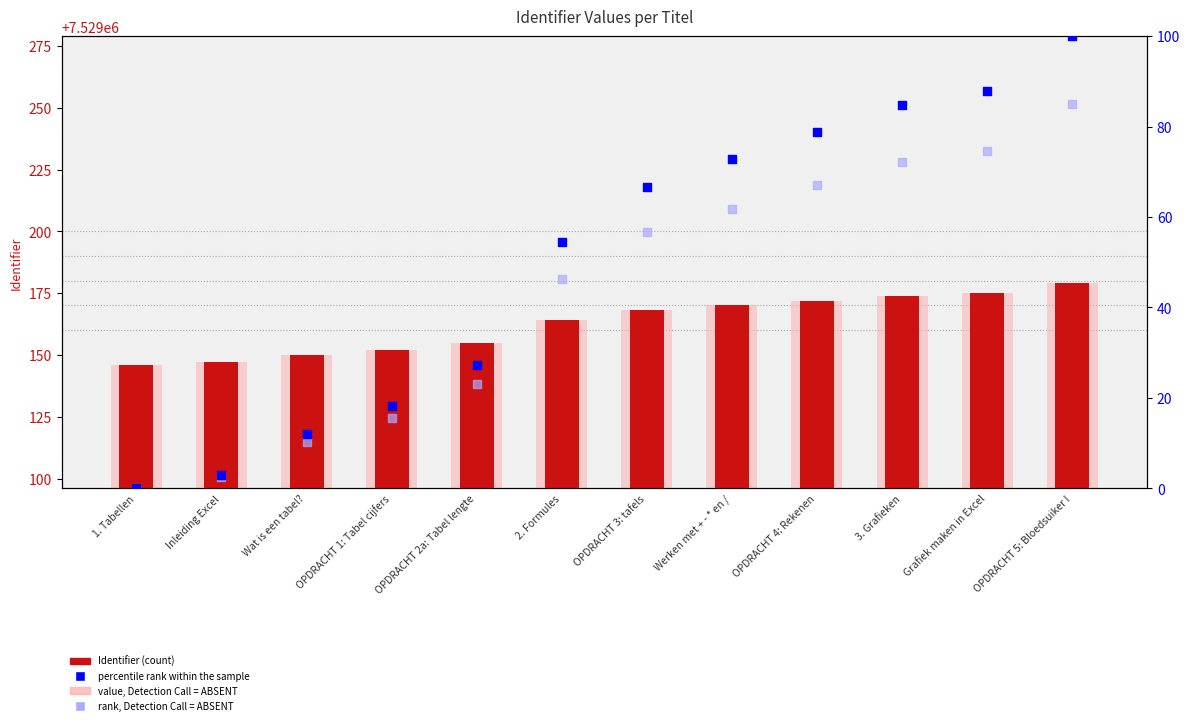

Which series has the largest Y range (max minus min)?

percentile rank within the sample